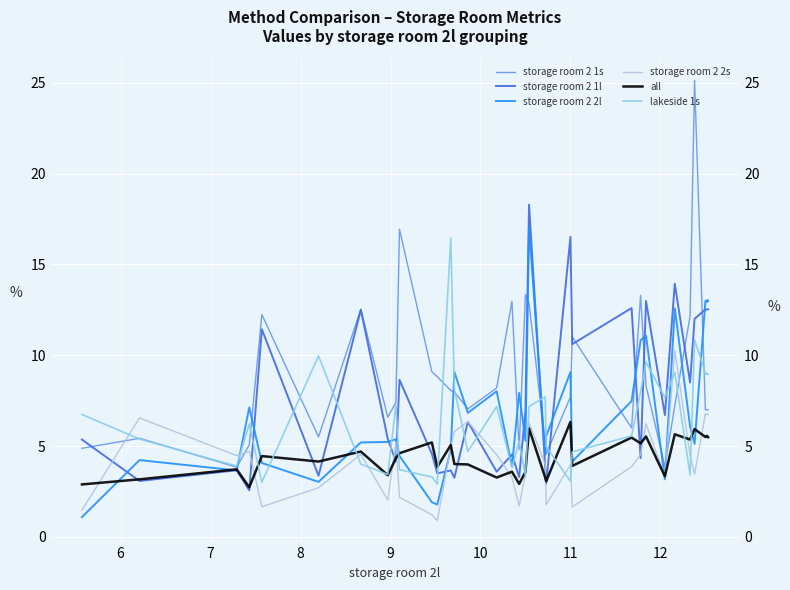

Does the chart display data point markers on the line(s)?

No